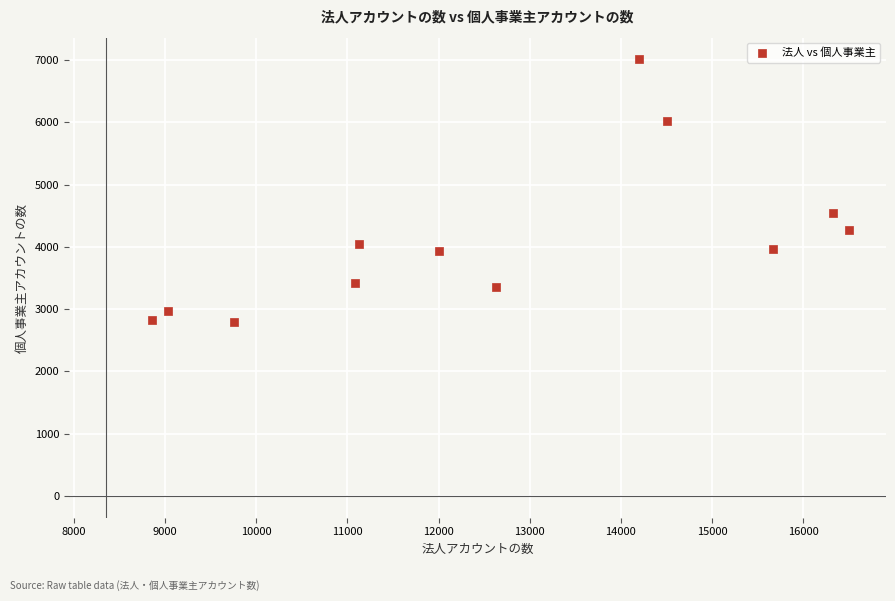

What Y value in the scatter plot is closest to 4904?

4551